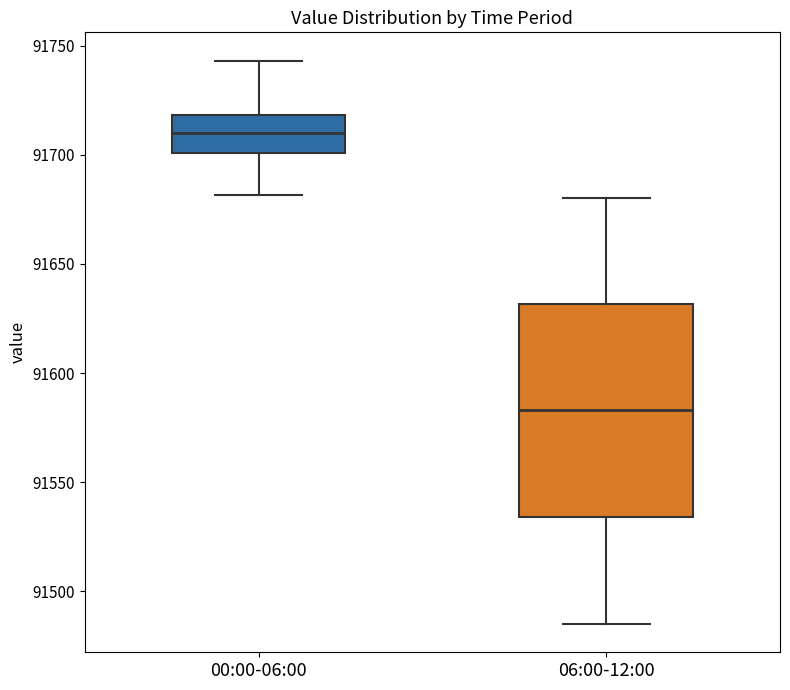

Which box's median line is the highest?

00:00-06:00